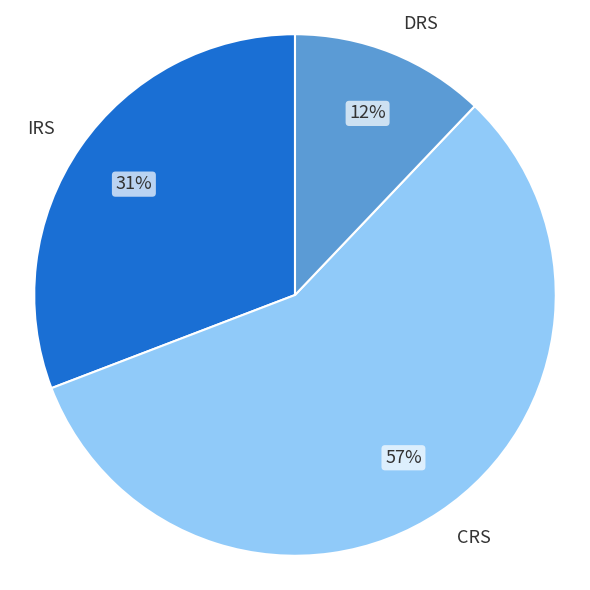

To the nearest percent, what percentage of the pie is DRS?

12%